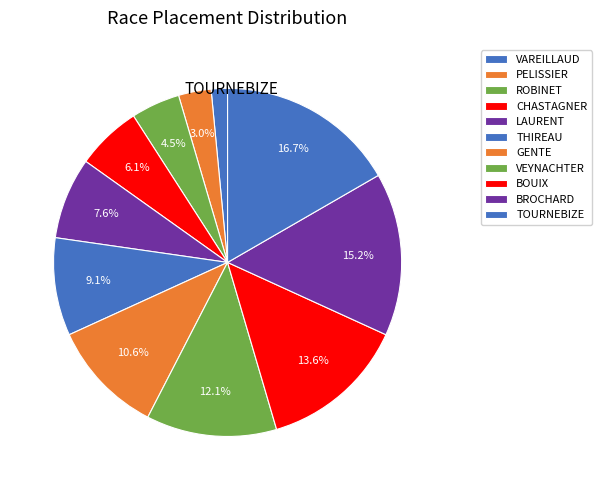

Does any single category account for the majority?

No